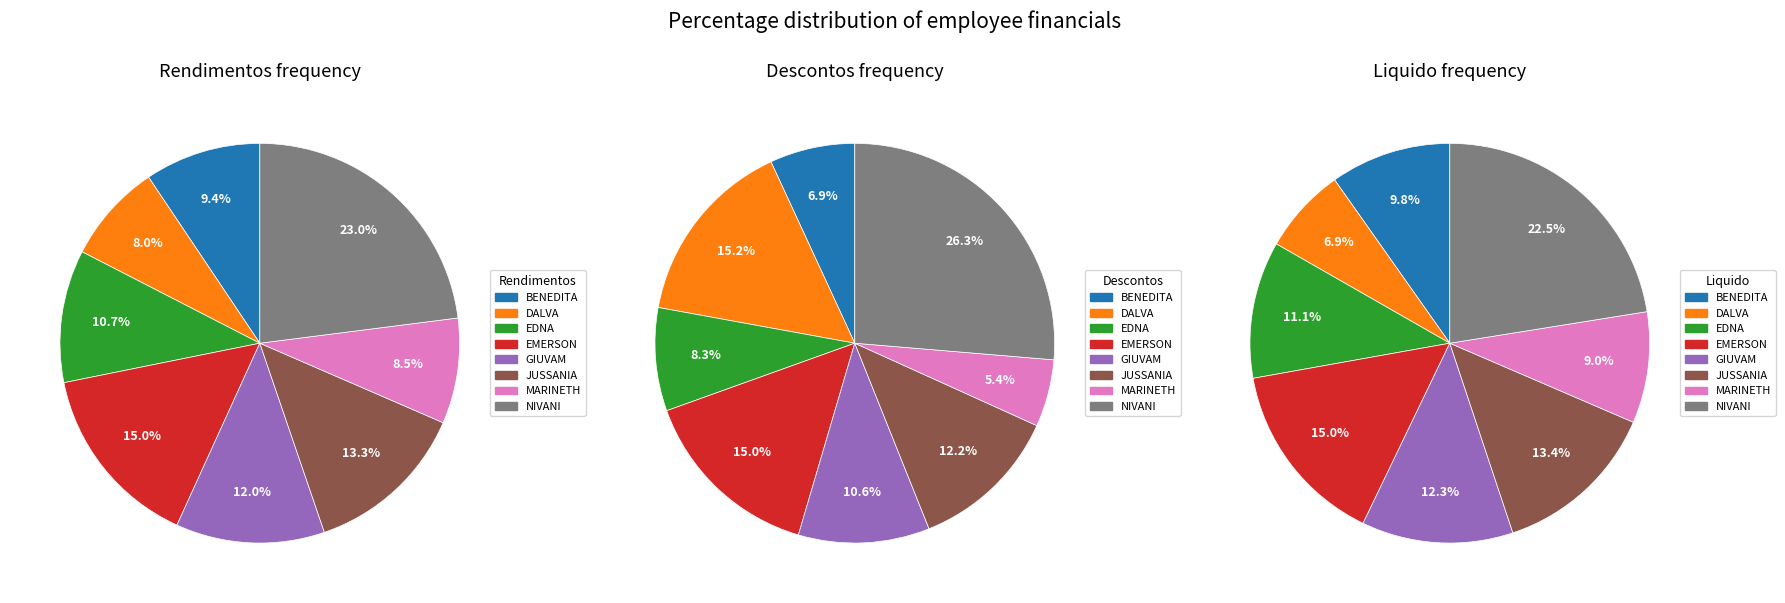

Is there any slice that represents more than half of the pie?

No